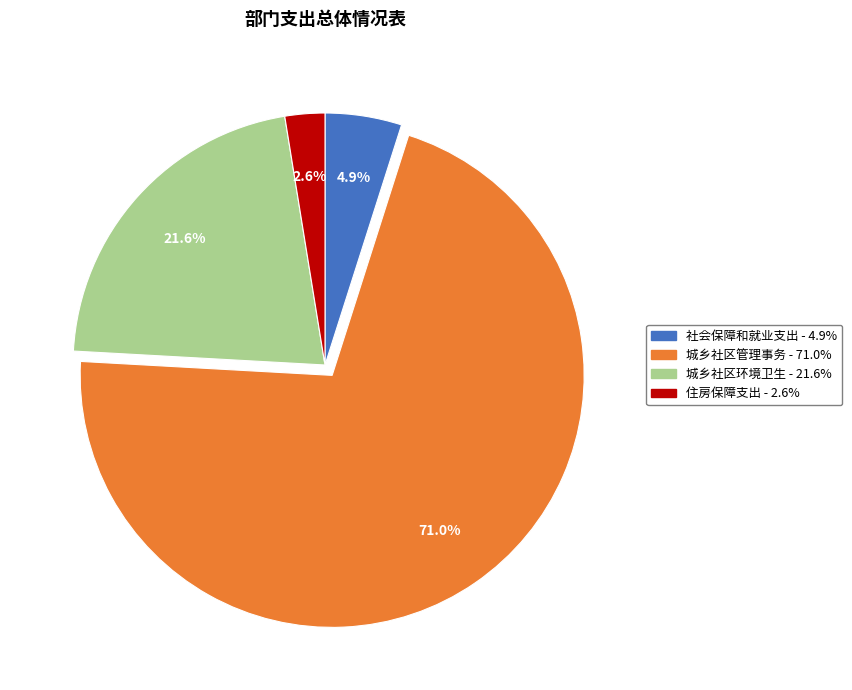

To the nearest percent, what percentage of the pie is 社会保障和就业支出?

5%